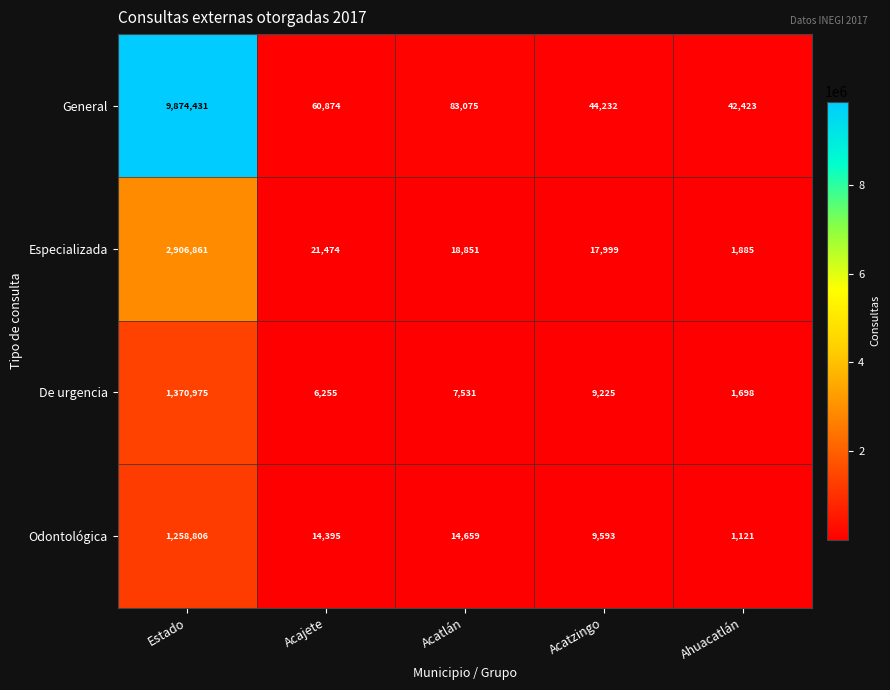

Which series has the largest total across all categories?

General